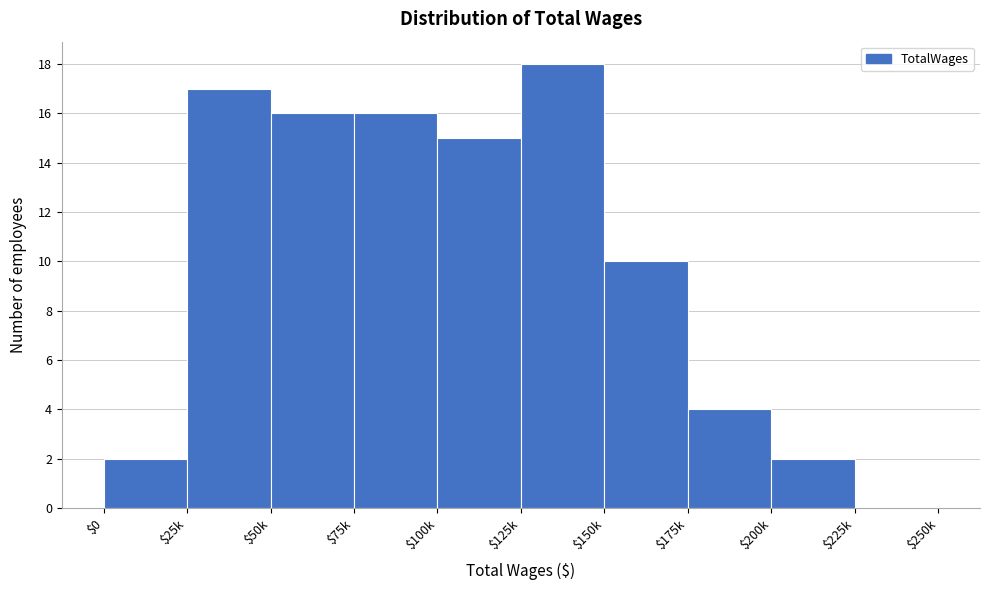

At which label is the value closest to 9?

$150k